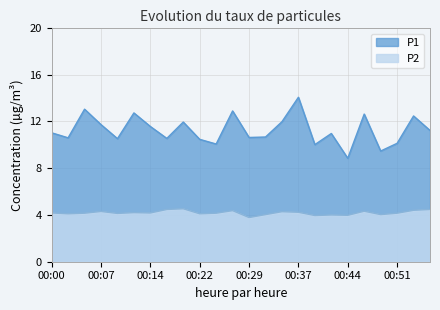

True or false: P1 has more than 1 interior local peaks.

True